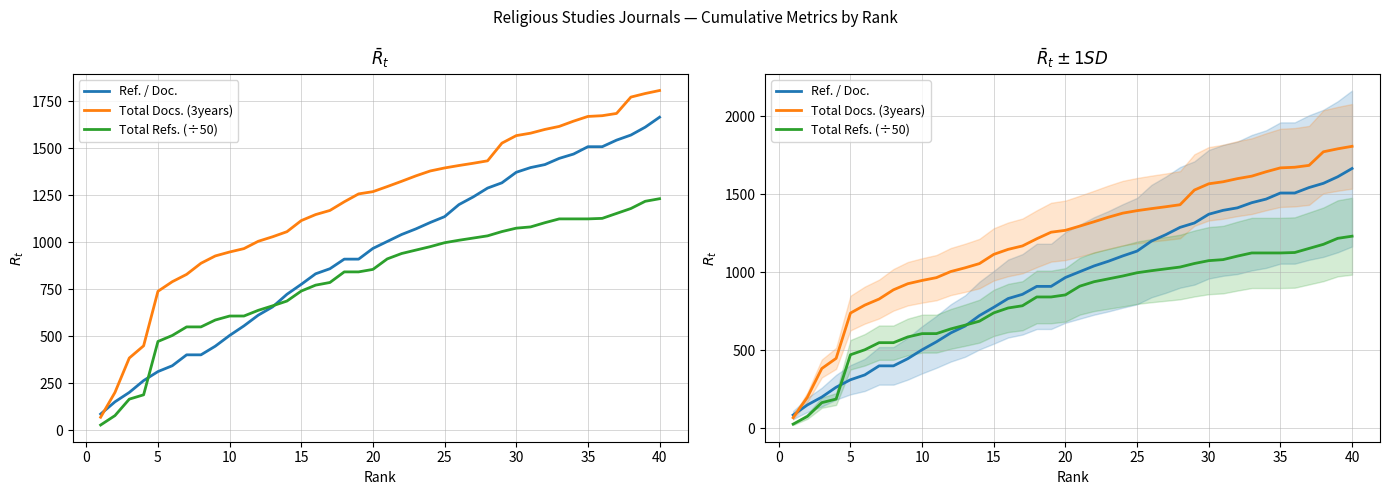

Count the number of data series in this chart.

3